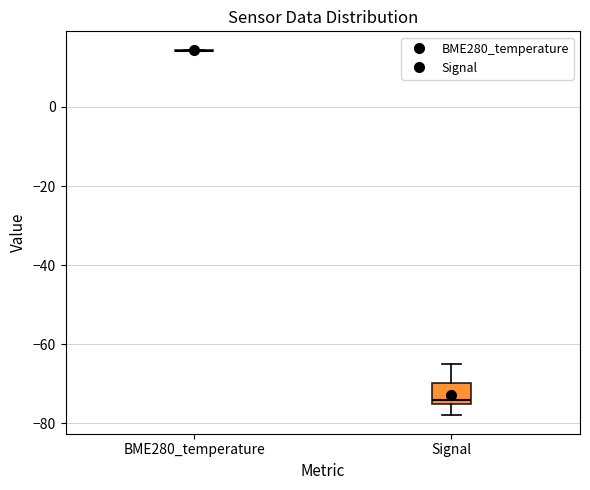

Where is the lower edge of the box for Signal on the y-axis? The values are not printed on the chart, so give them approximately, as read against the axis.

-74